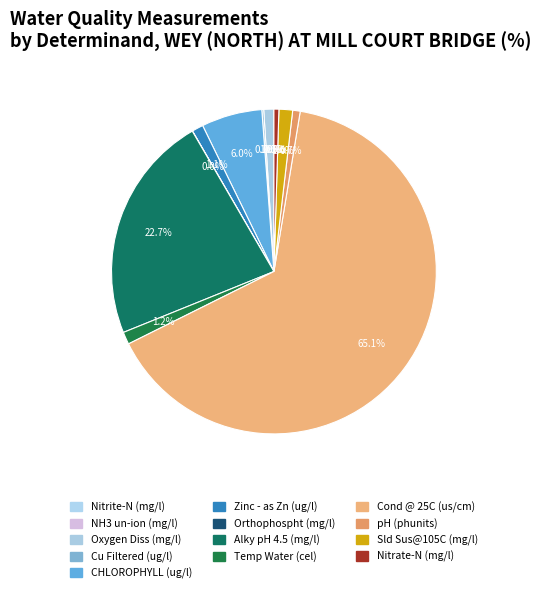

Which category has the smallest portion of the pie?

NH3 un-ion (mg/l)